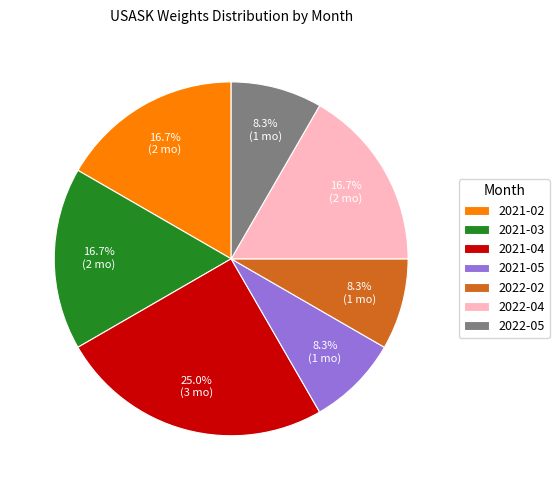

What is the largest slice in the pie chart?

2021-04